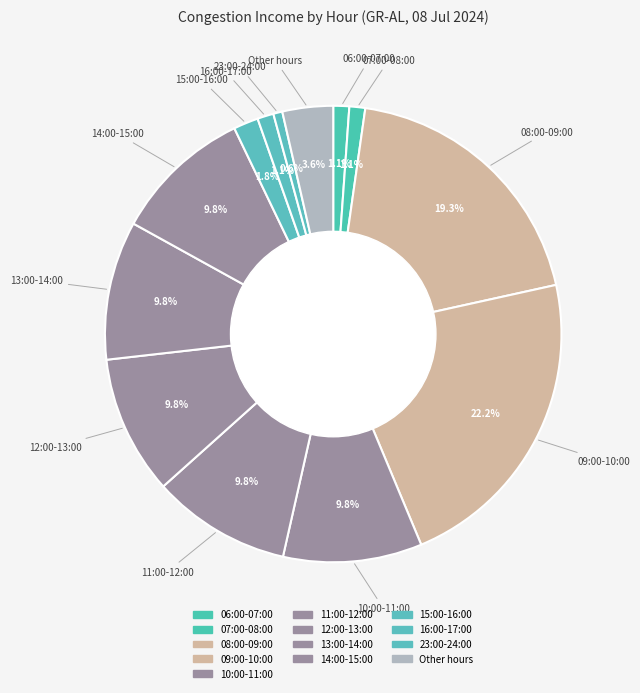

How many segments does this pie chart have?

13